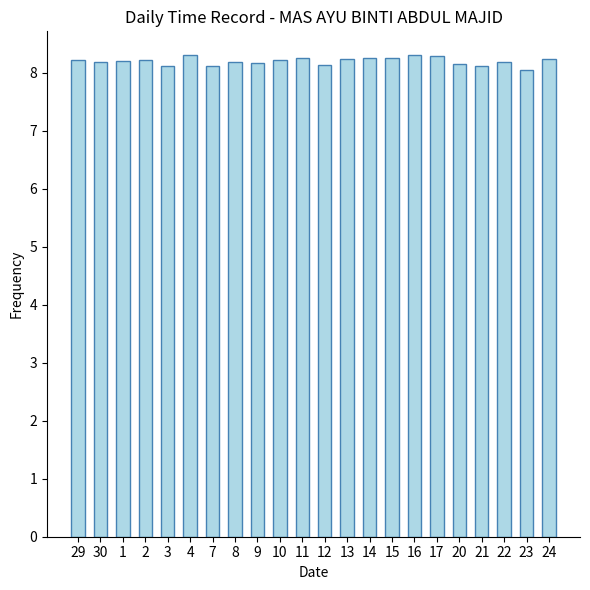

What is the smallest value displayed?

8.0